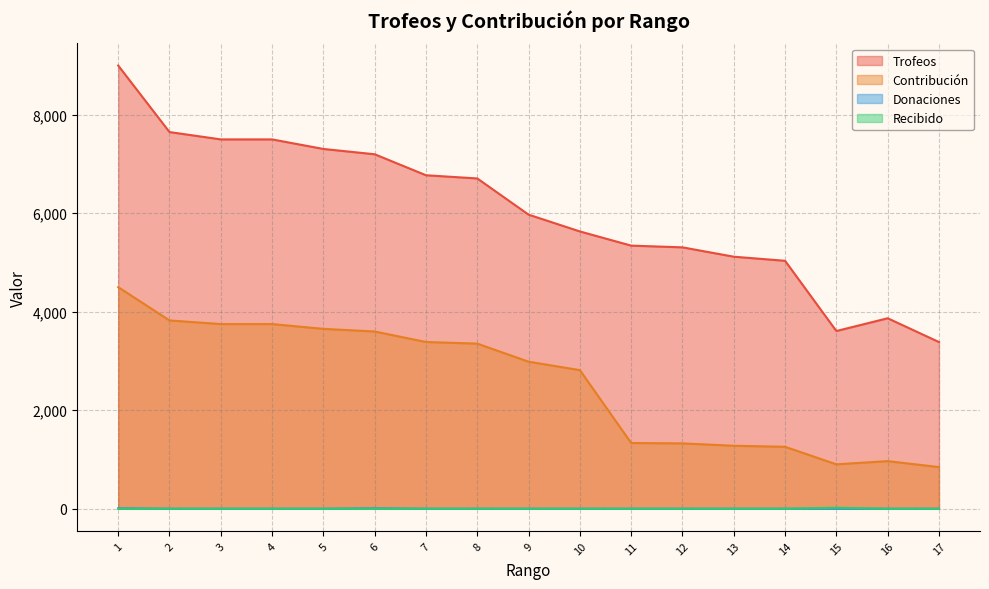

What are all the series names shown in the legend?

Trofeos, Contribución, Donaciones, Recibido